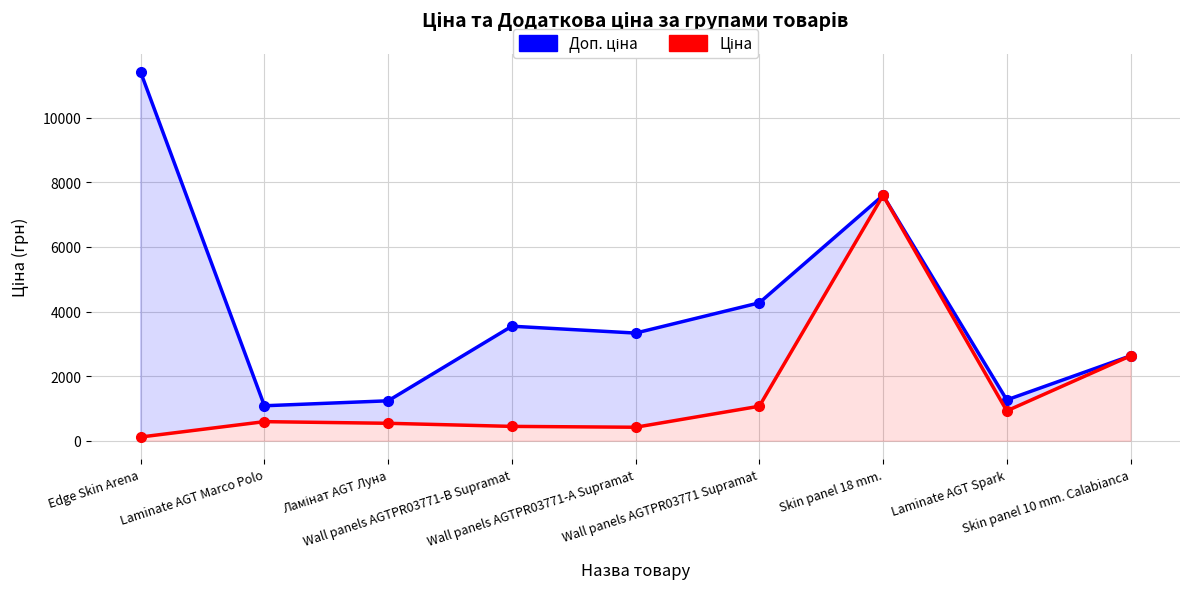

Reading right to left, list all the values displayed in this chart.

Доп. ціна: Skin panel 10 mm. Calabianca=2628.0	Laminate AGT Spark=1263.2	Skin panel 18 mm.=7596.5	Wall panels AGTPR03771 Supramat=4269.4	Wall panels AGTPR03771-А Supramat=3332.5	Wall panels AGTPR03771-B Supramat=3545.0	Ламінат AGT Луна=1235.4	Laminate AGT Marco Polo=1081.7	Edge Skin Arena=11410.0
Ціна: Skin panel 10 mm. Calabianca=2627.5	Laminate AGT Spark=923.4	Skin panel 18 mm.=7596.5	Wall panels AGTPR03771 Supramat=1067.3	Wall panels AGTPR03771-А Supramat=416.6	Wall panels AGTPR03771-B Supramat=443.1	Ламінат AGT Луна=539.0	Laminate AGT Marco Polo=589.9	Edge Skin Arena=114.1